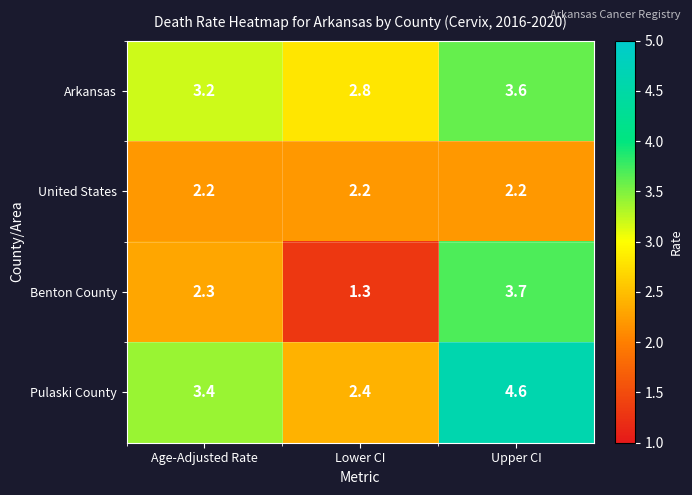

The Arkansas series shows 2.8 at Lower CI. True or false?

True